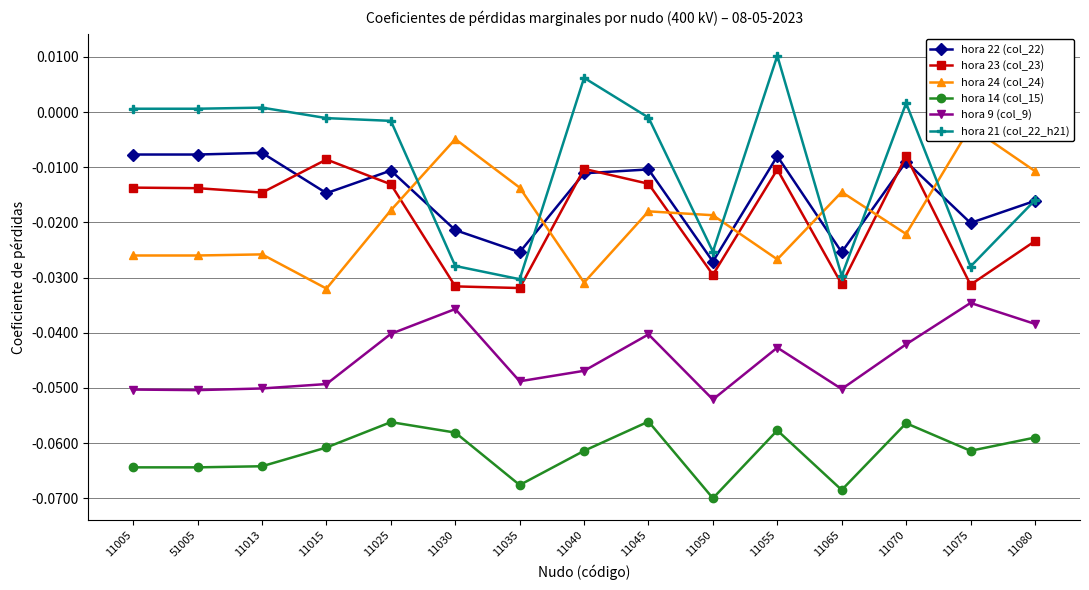

What is the total value across all series at 11055?

-0.1